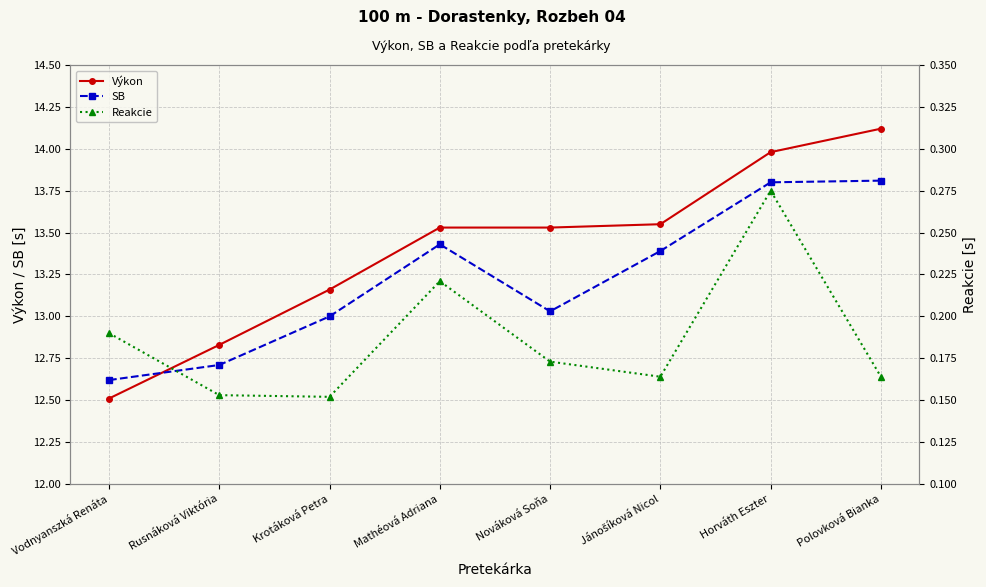

How many lines are shown in the chart?

3